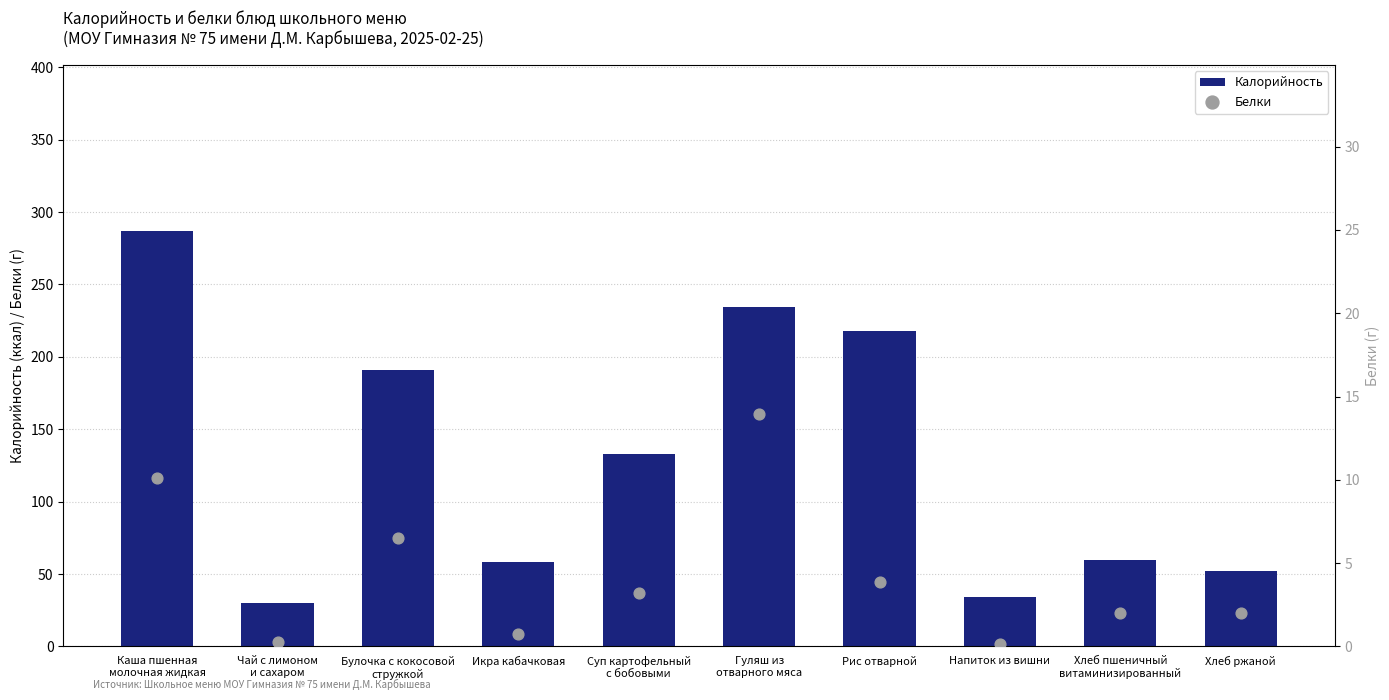

What are all the series names shown in the legend?

Калорийность, Белки